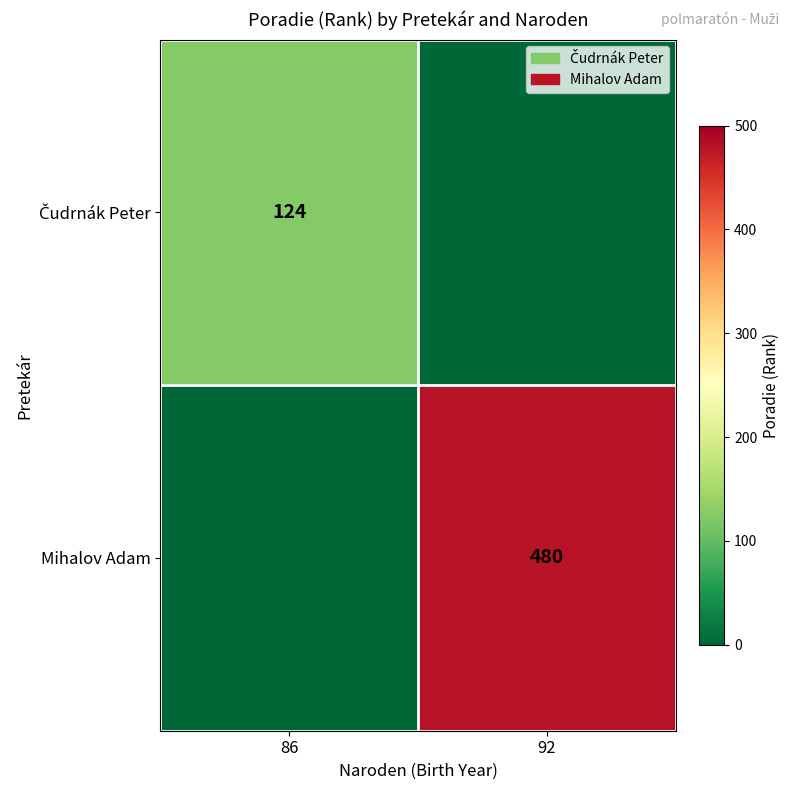

True or false: Mihalov Adam has a value of 150 at 92.

False